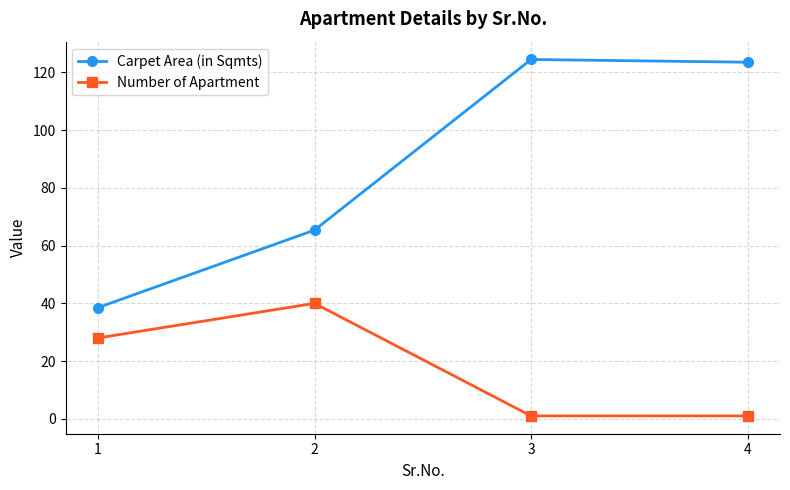

What is the total value across all series at 3?

125.5